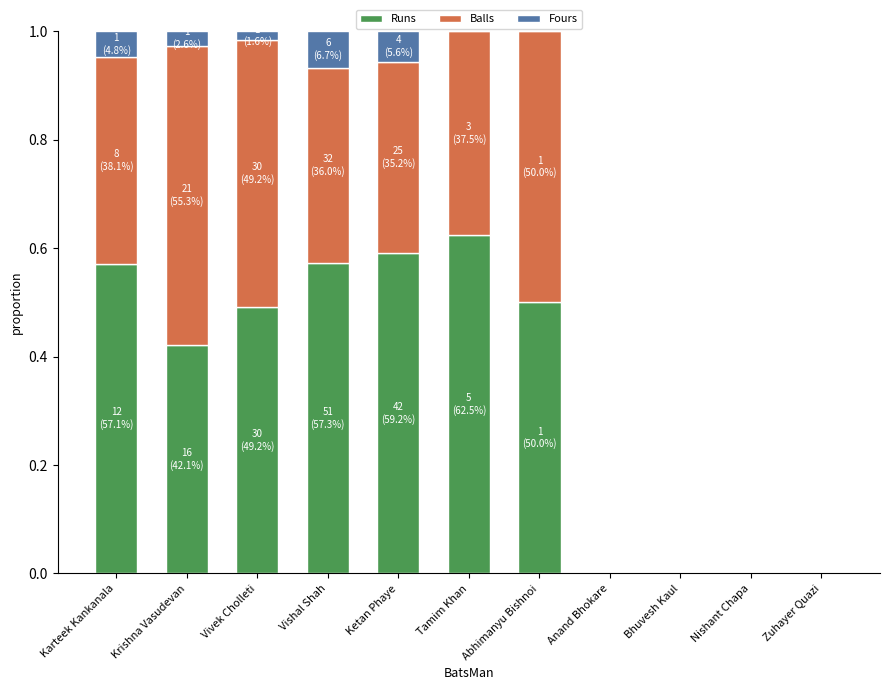

What is the total value across all series at Karteek Kankanala?

1.0